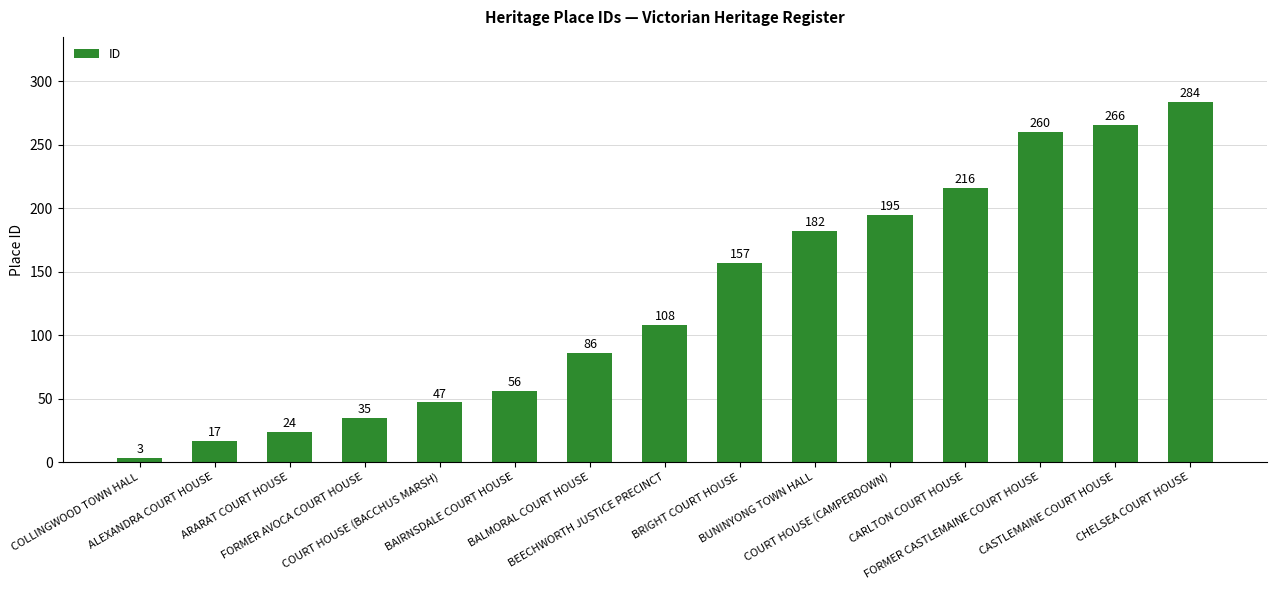

What is the average value?

129